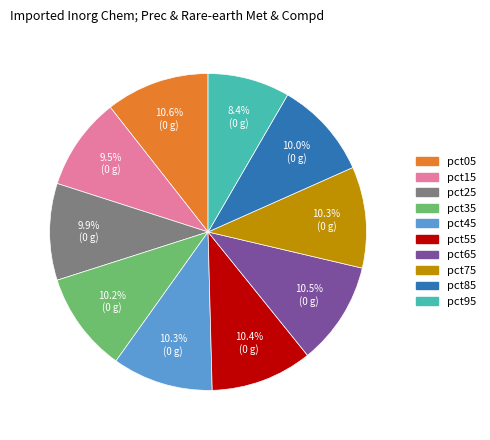

What is the total percentage of pct75 and pct55?

20.7%